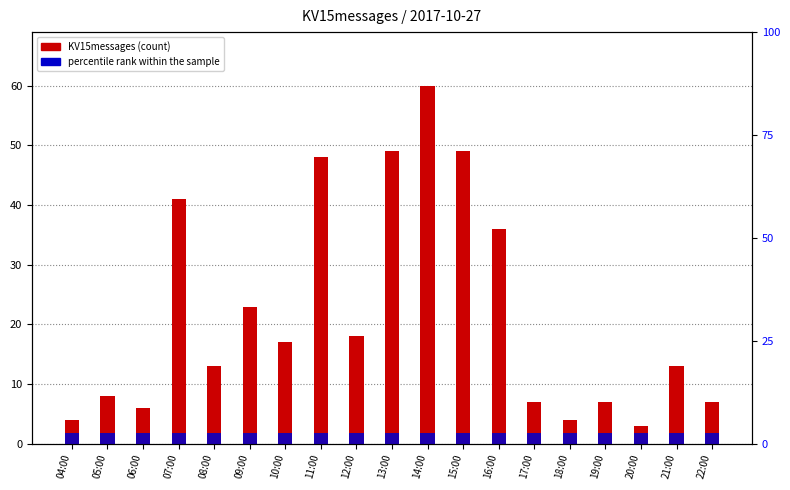

The percentile rank within the sample series shows 3.7 at 14:00. True or false?

False